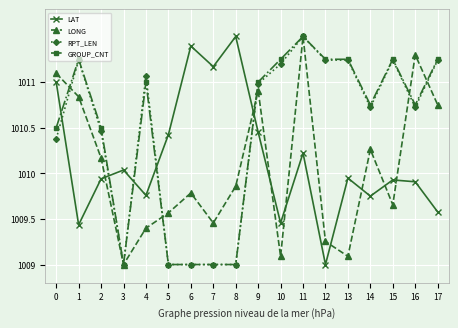

Which series ends up on top after the final intersection of LONG and GROUP_CNT?

GROUP_CNT